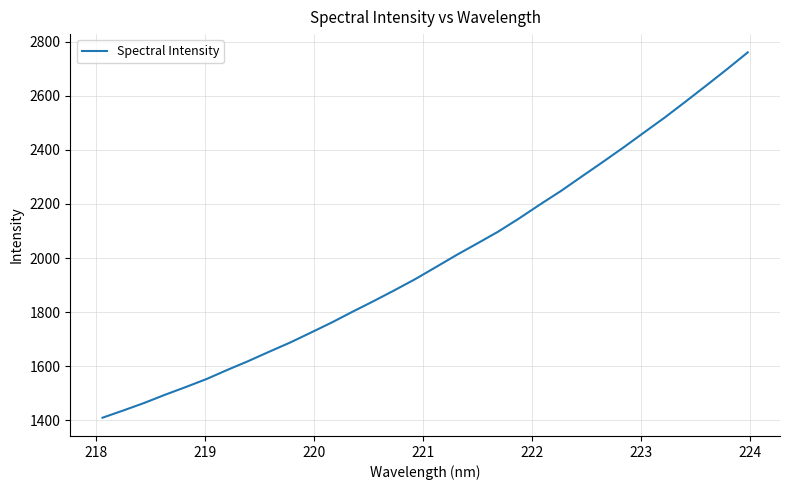

What is the smallest value displayed?

1409.6